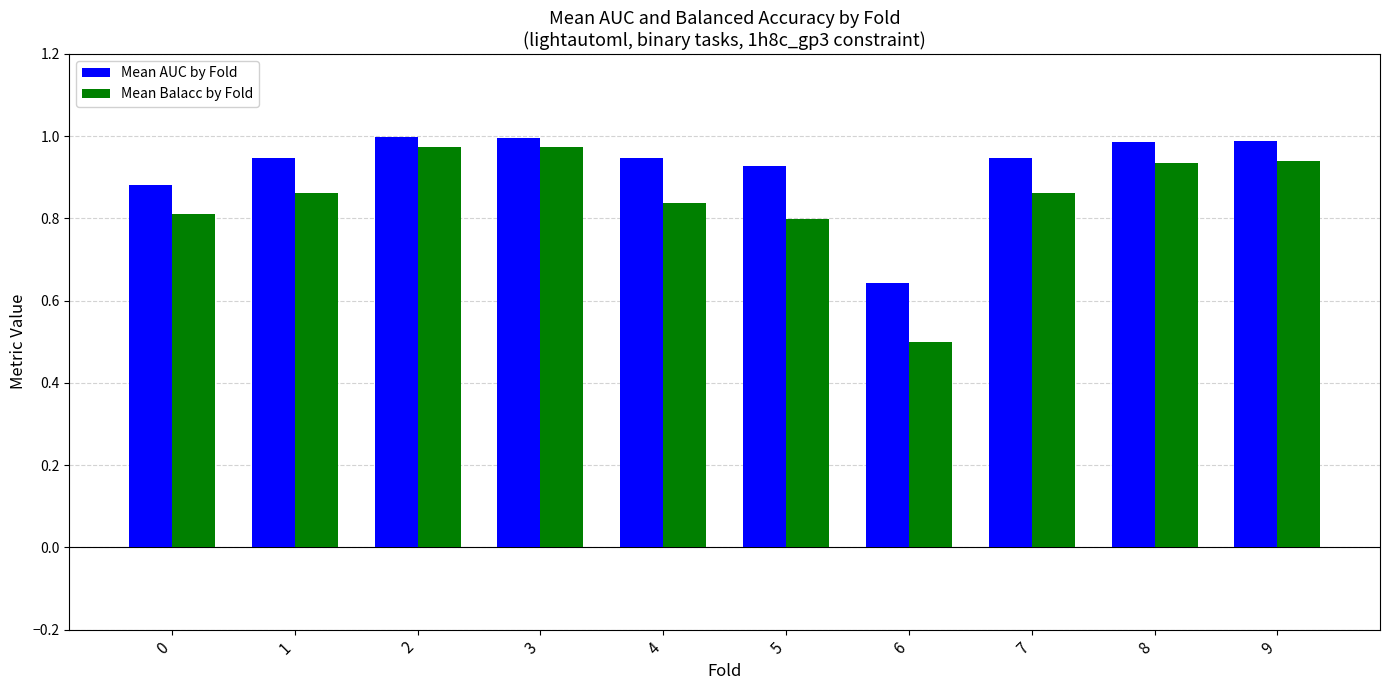

The Mean AUC by Fold series shows 1.0 at 9. True or false?

True